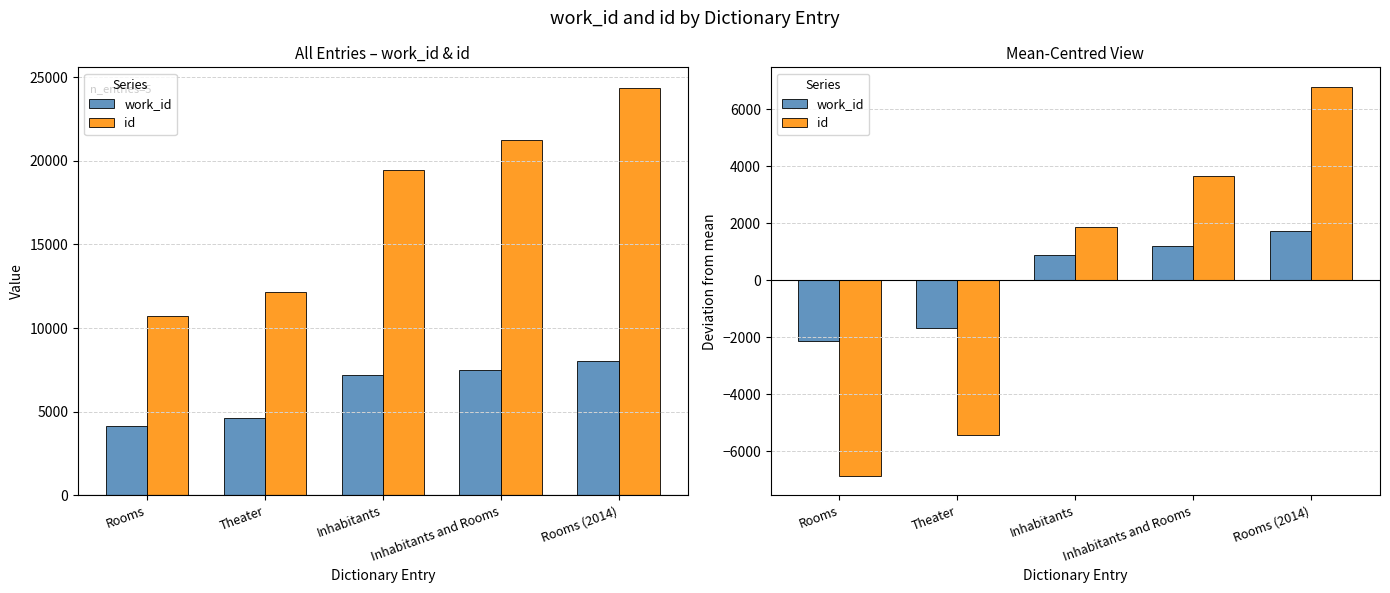

Is it true that id equals 1877.2 at Inhabitants?

True